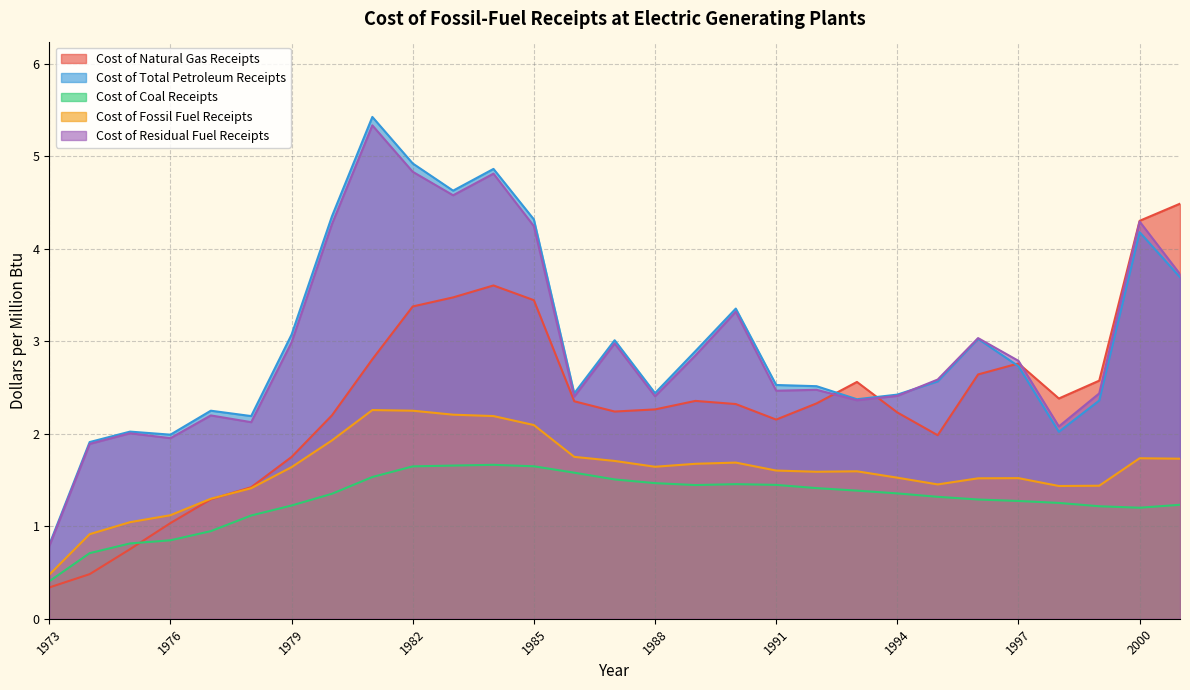

What value does the Cost of Coal Receipts series have at 1982?

1.6